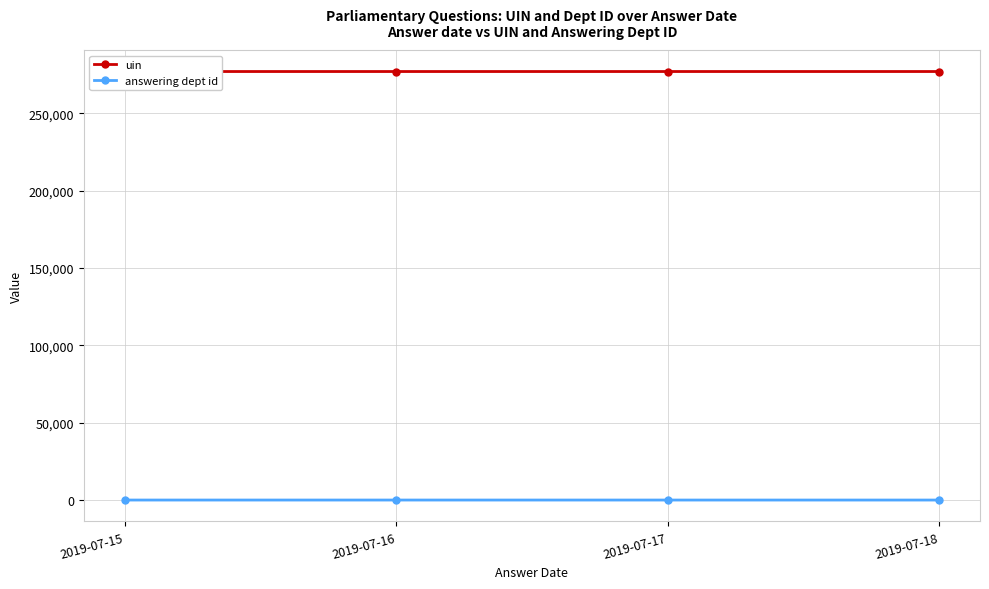

Is the value of uin at 2019-07-15 greater than the value of answering dept id at 2019-07-15?

Yes